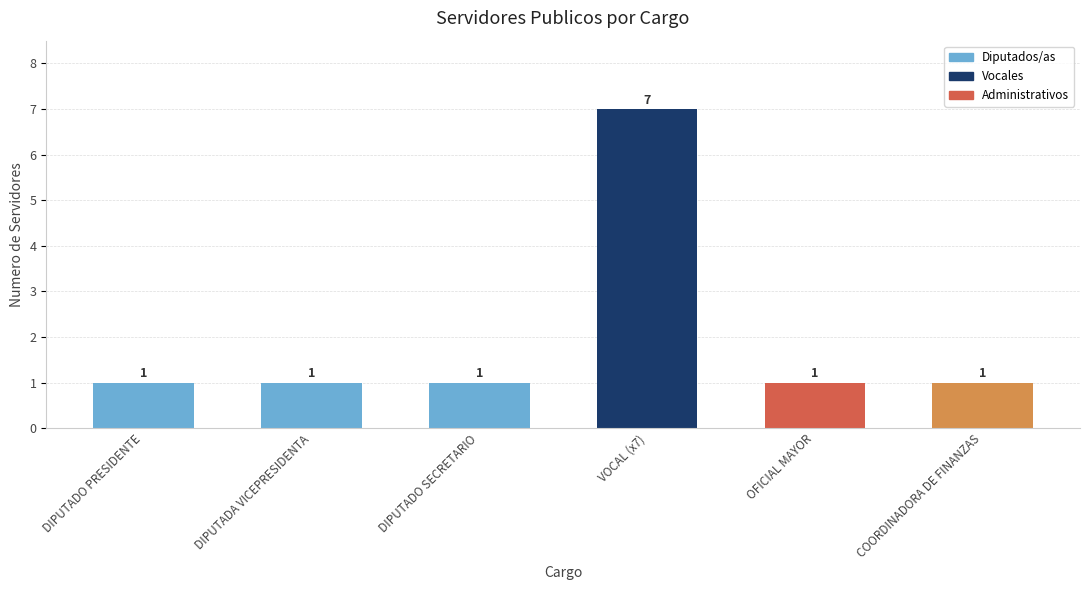

What is the label of the 6th bar from the left?

COORDINADORA DE FINANZAS